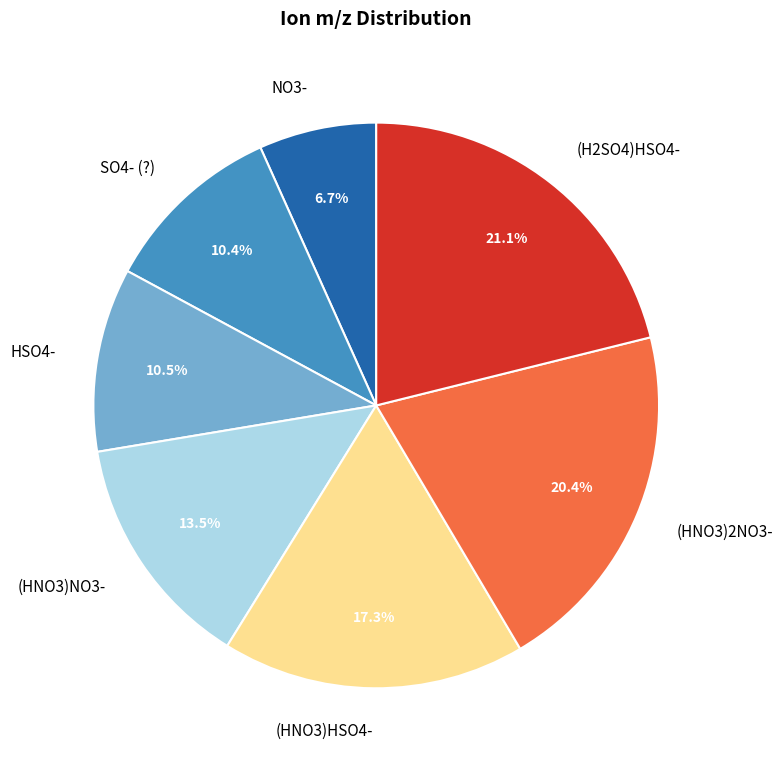

How many slices are in this pie chart?

7